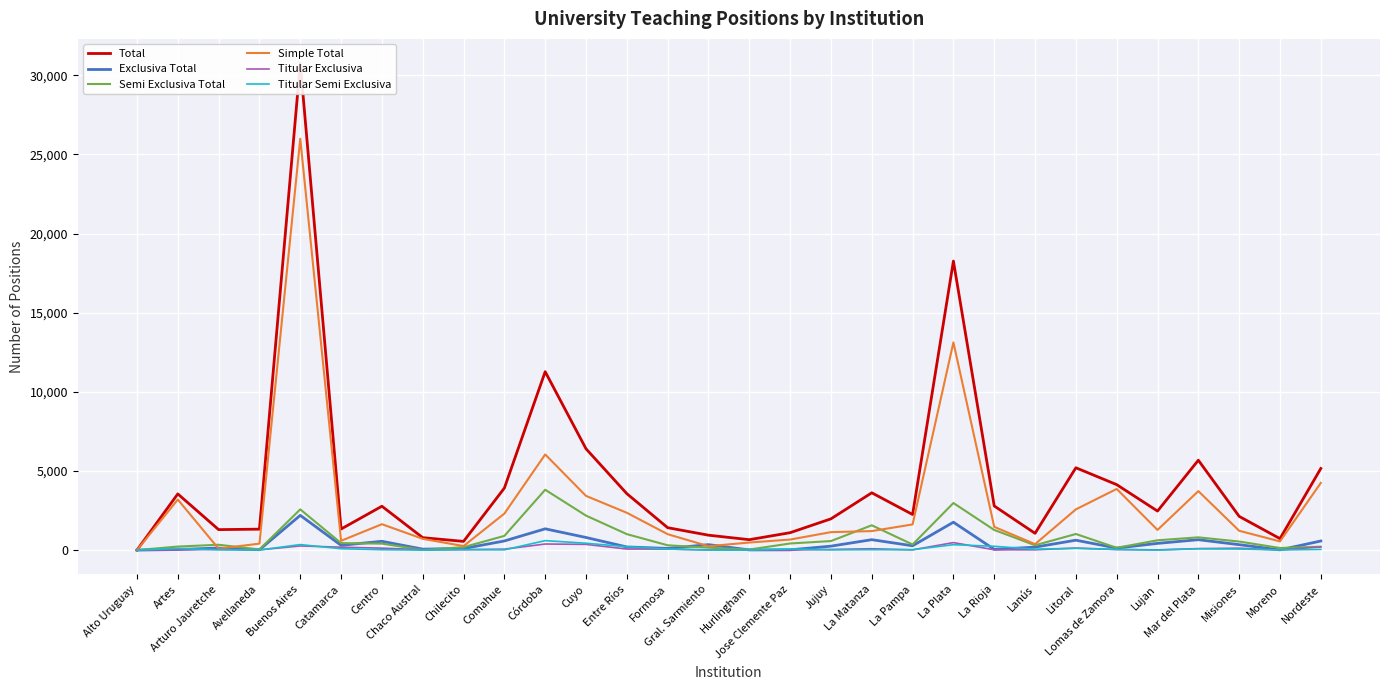

At Comahue, list the series in order from largest to smallest.

Total, Simple Total, Semi Exclusiva Total, Exclusiva Total, Titular Exclusiva, Titular Semi Exclusiva